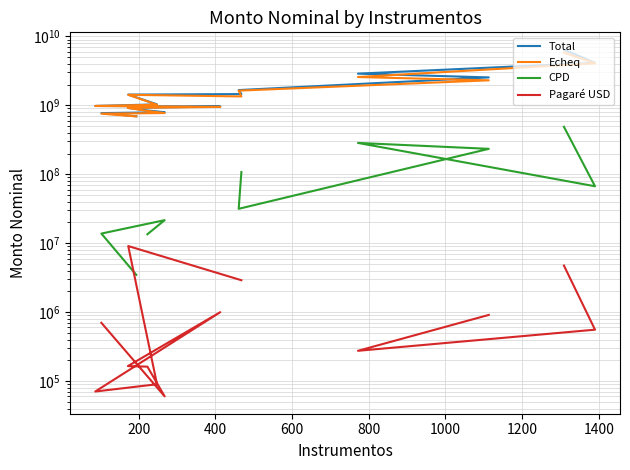

In Pagaré USD, how many points are lower than both neighbors (excluding endpoints)?

3